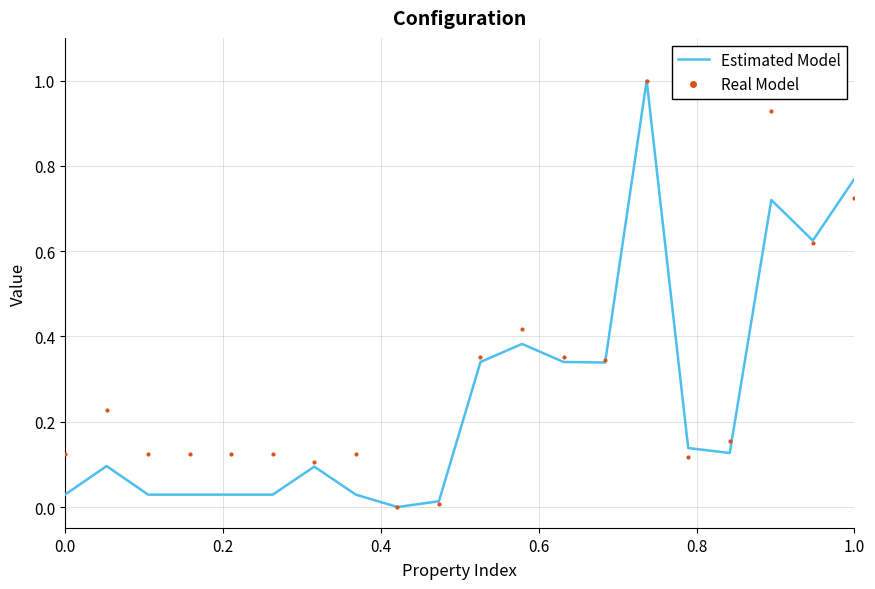

What is the highest value of the Real Model series?

1.0